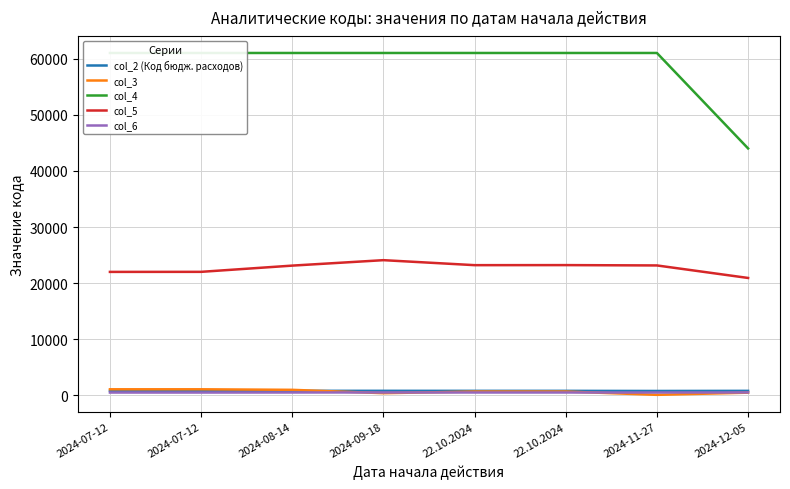

True or false: col_3 and col_6 intersect in this chart.

True